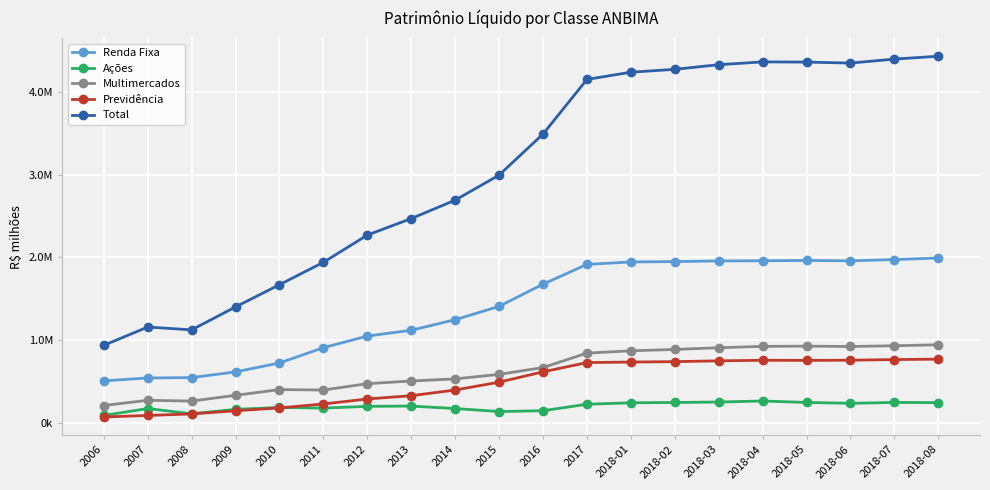

List the series in order of their peak value, lowest first.

Ações, Previdência, Multimercados, Renda Fixa, Total